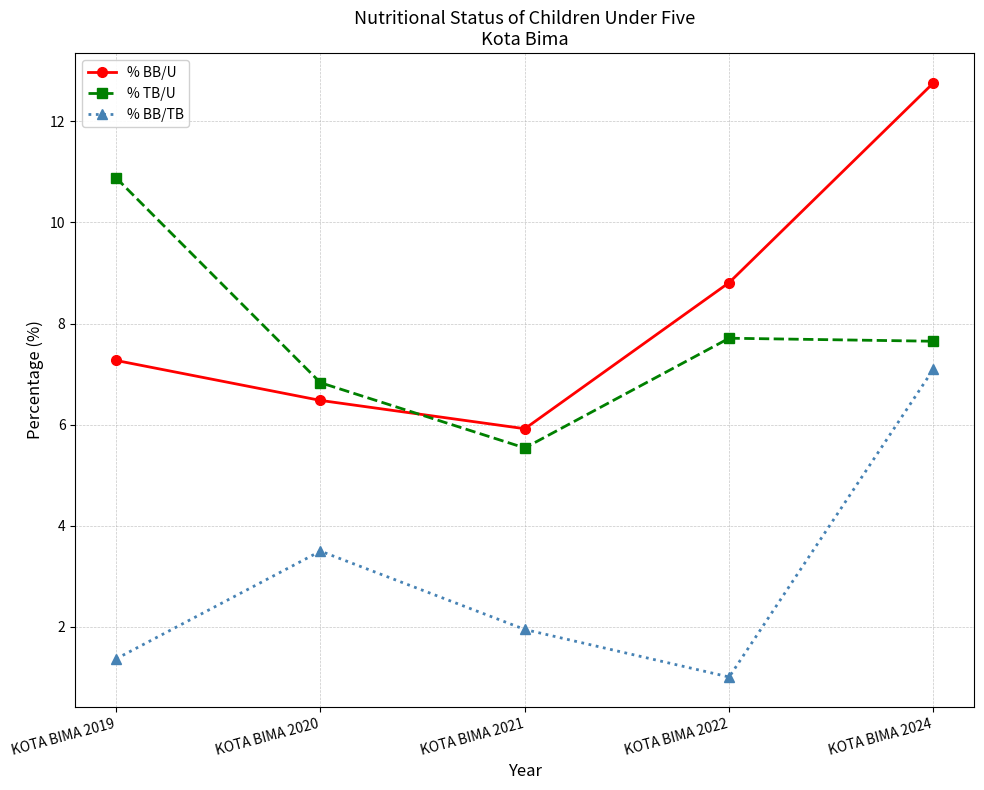

Which series has the widest spread of values?

% BB/U